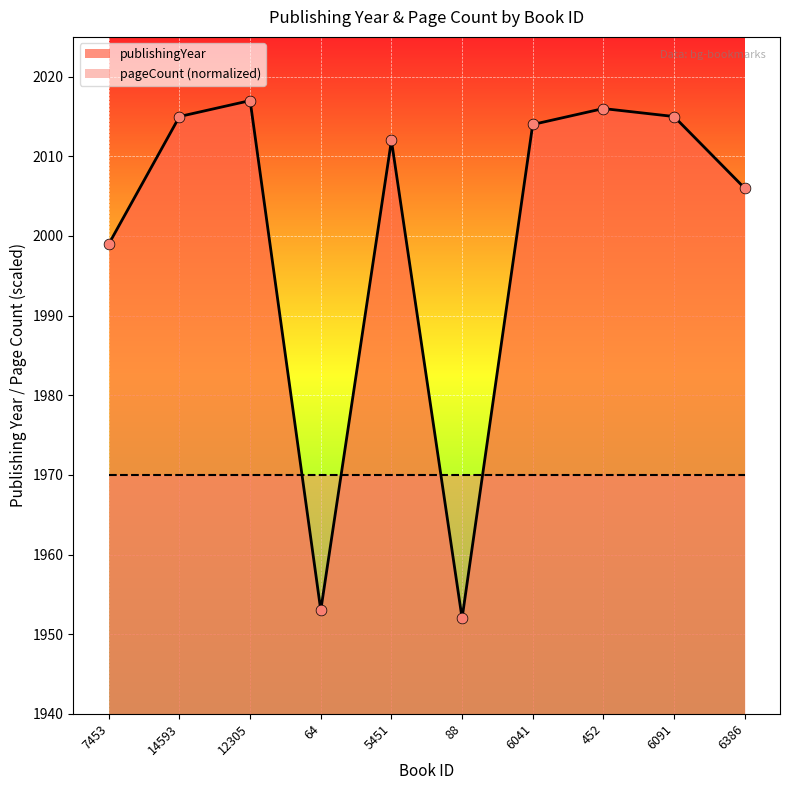

What is the change in value from 7453 to 12305?

+18